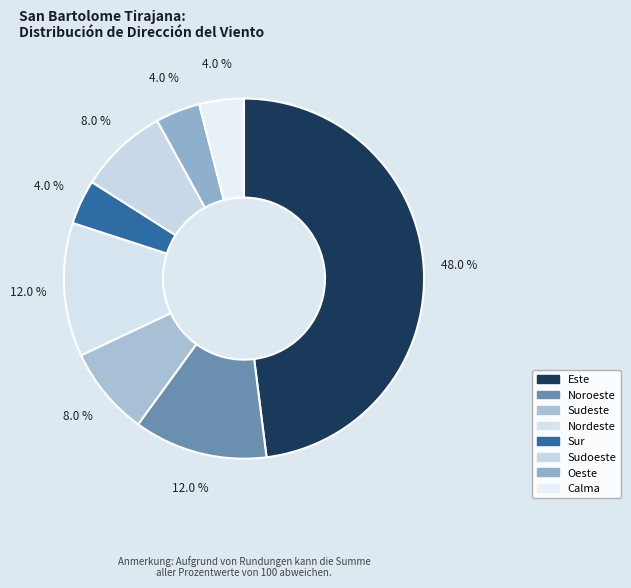

To the nearest percent, what percentage of the pie is Calma?

4%